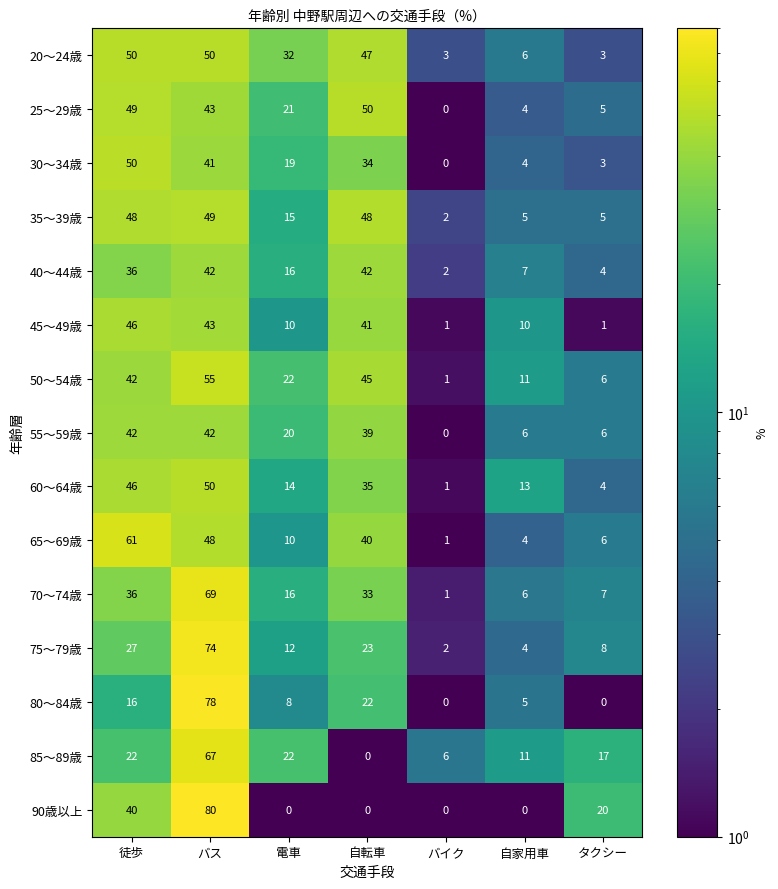

At which category does the chart reach its peak across all series?

バス